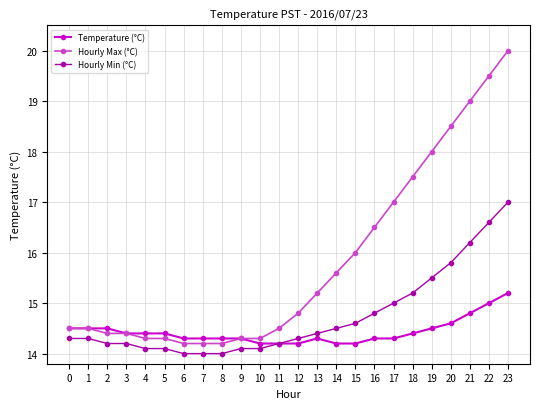

What is the difference between the maximum and minimum values in the Hourly Max (°C) series?

5.8